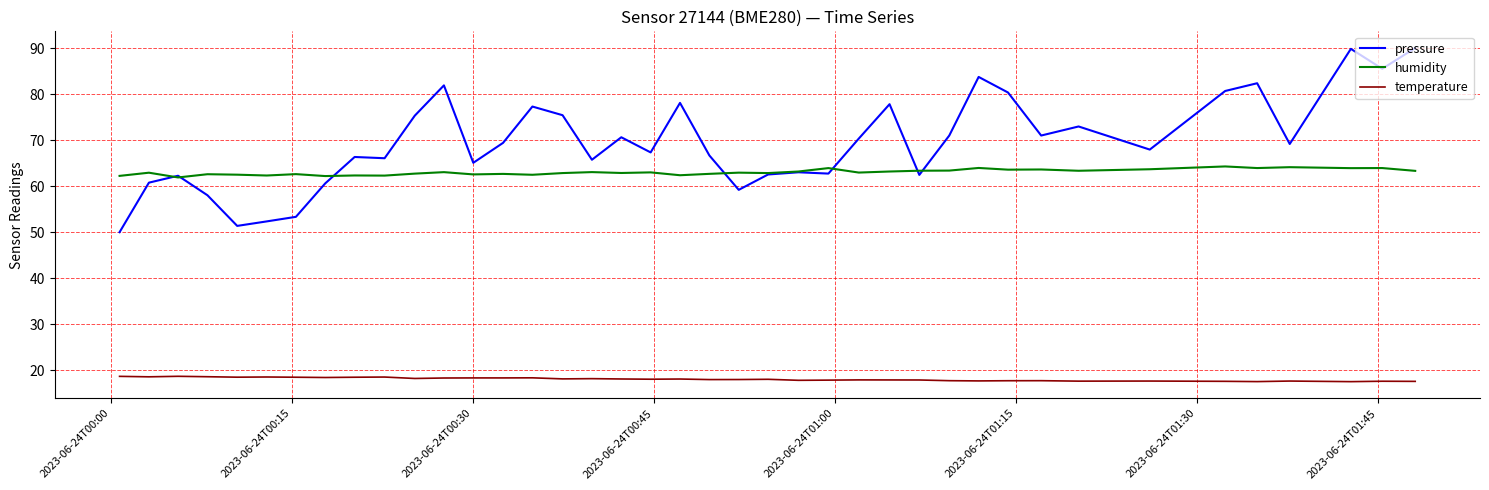

Does the chart have visible grid lines?

Yes